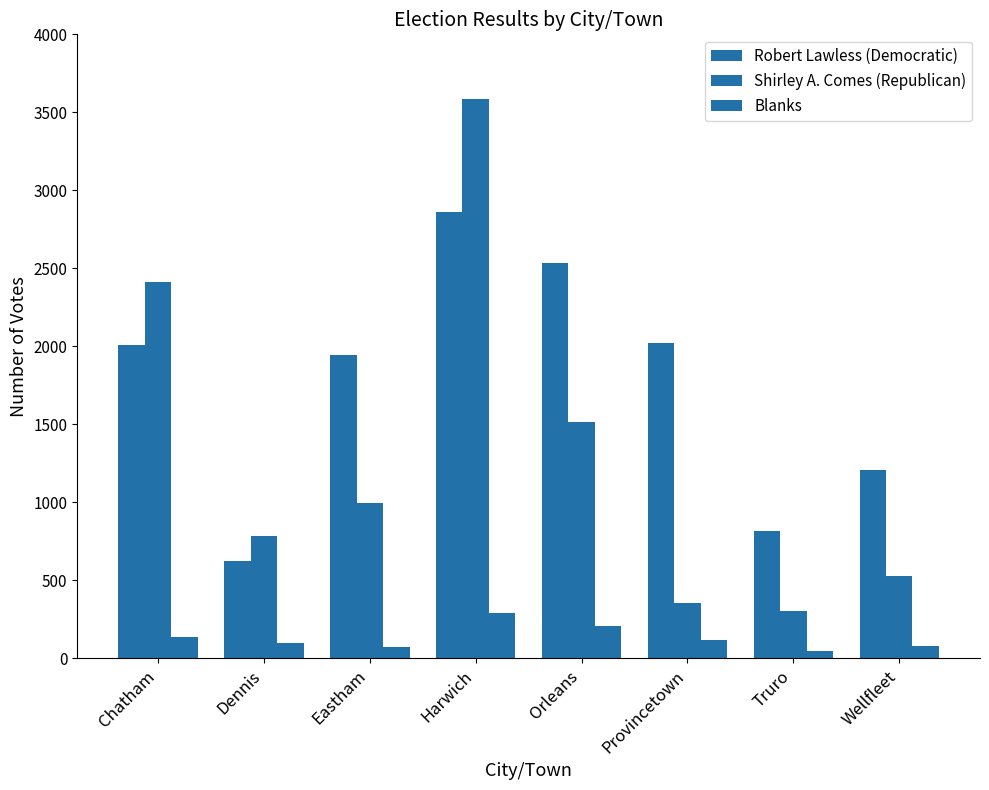

Are the bars grouped side by side (vs. stacked)?

Yes